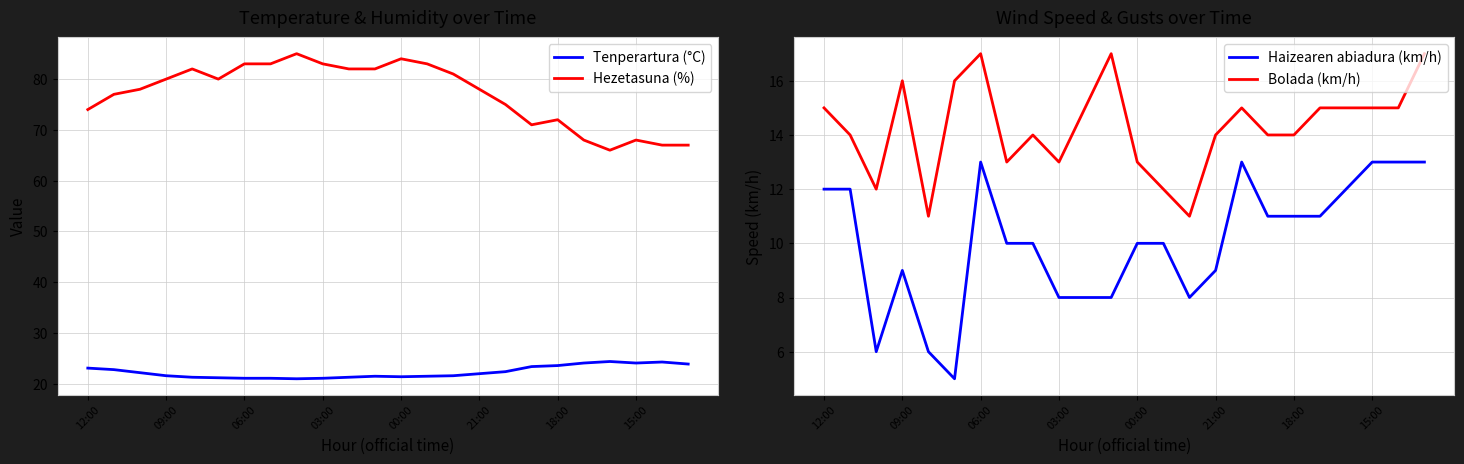

What are all the series names shown in the legend?

Tenperartura (°C), Hezetasuna (%), Haizearen abiadura (km/h), Bolada (km/h)